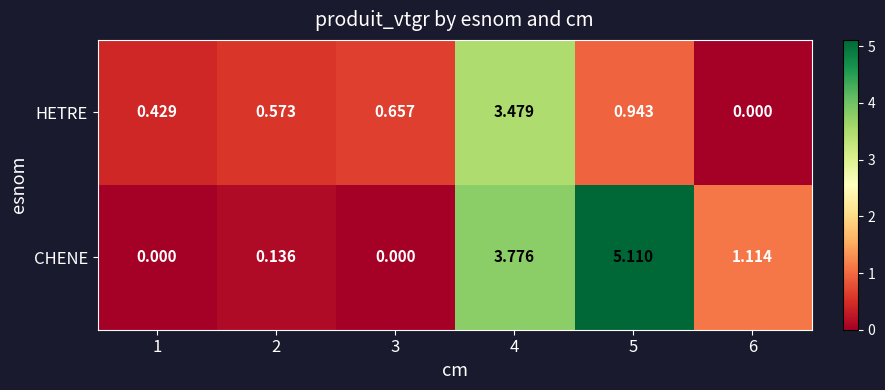

Rank the series at 6 from highest to lowest value.

CHENE, HETRE